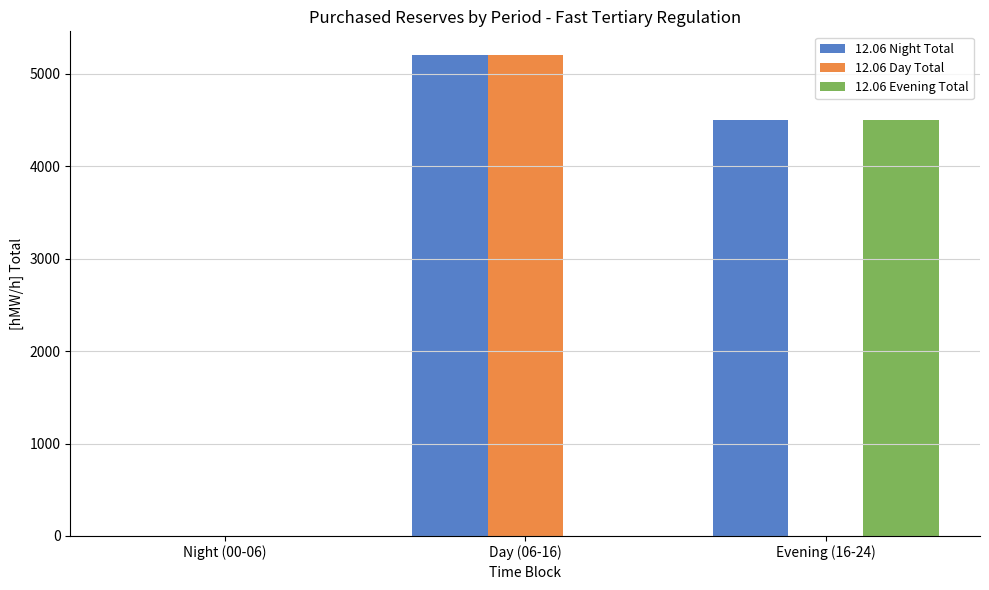

Reading right to left, list all the values displayed in this chart.

12.06 Night Total: 4500	5200	0
12.06 Day Total: 0	5200	0
12.06 Evening Total: 4500	0	0